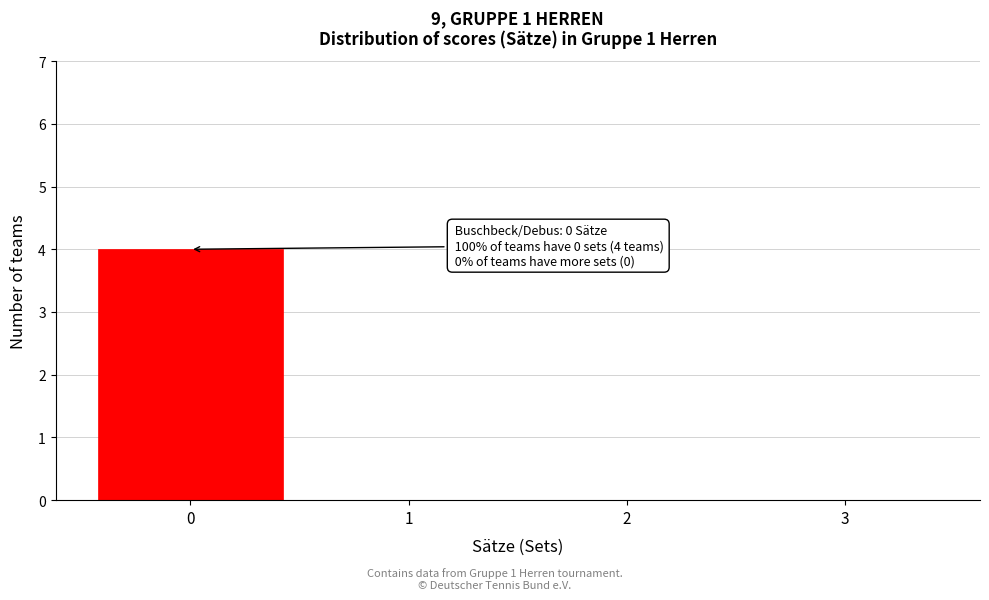

Reading left to right, what are all the values shown in this chart?

0=4	1=0	2=0	3=0